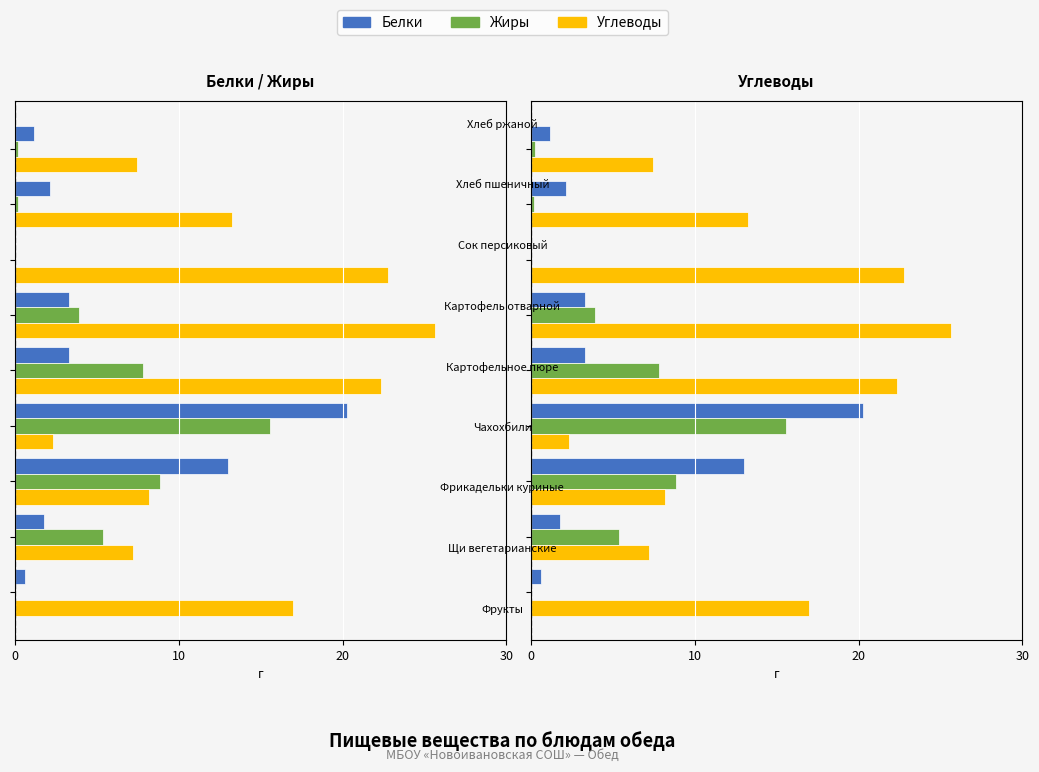

True or false: Белки has a value of 5.3 at 5.

False